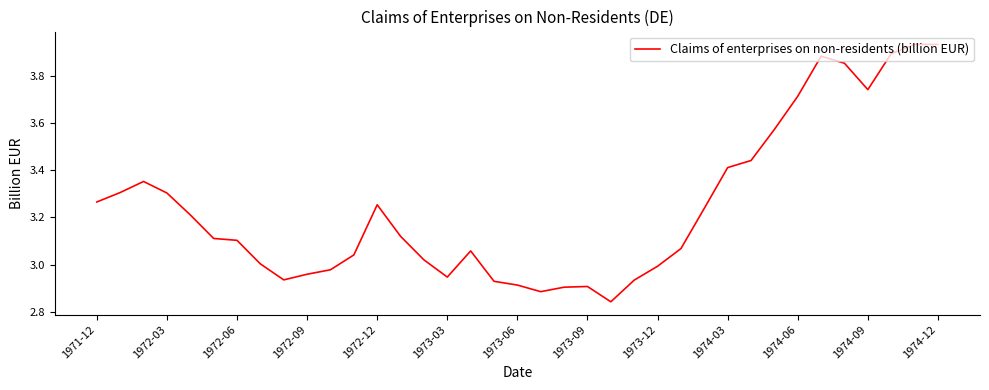

What is the difference between the maximum and minimum values?

1.1